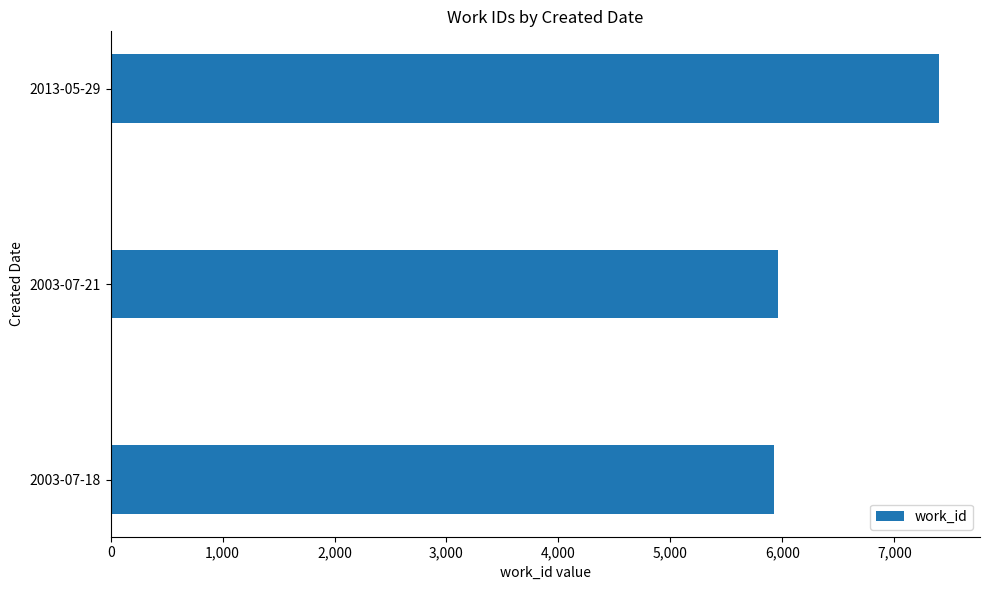

Approximately how many times larger is the value at 2003-07-21 compared to 2013-05-29?

0.8